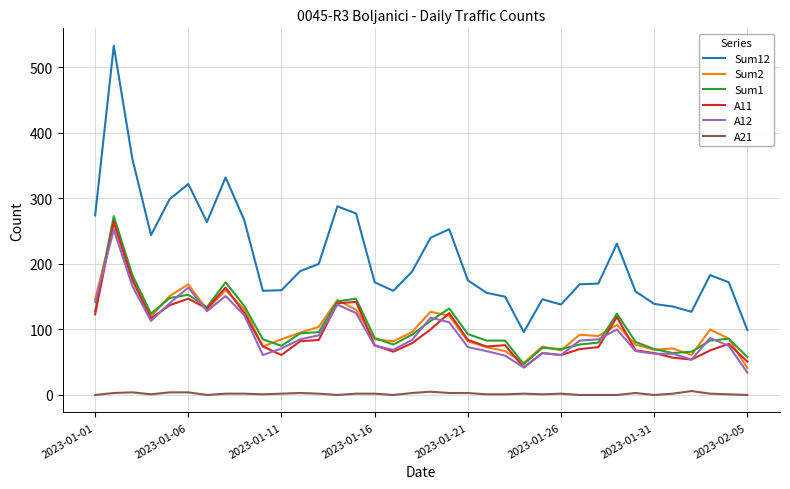

What are all the series names shown in the legend?

Sum12, Sum2, Sum1, A11, A12, A21